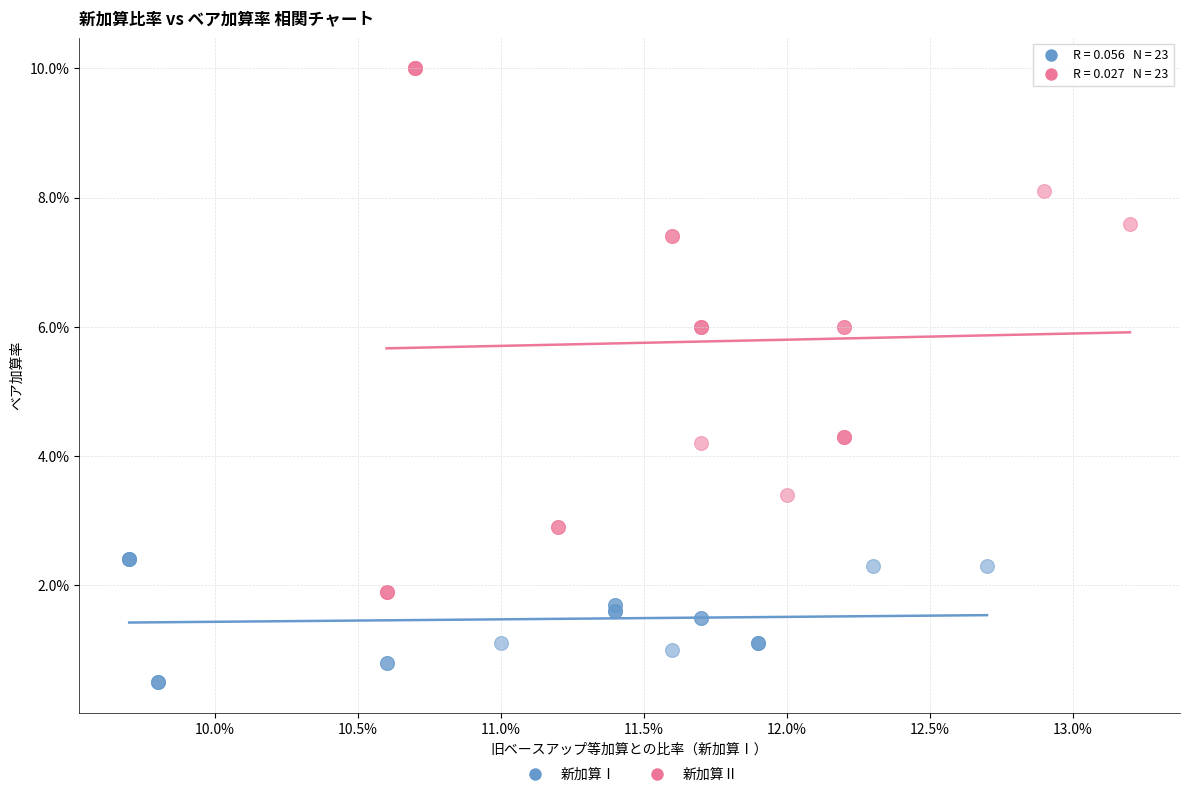

What are all the series names shown in the legend?

新加算Ⅰ, 新加算Ⅱ